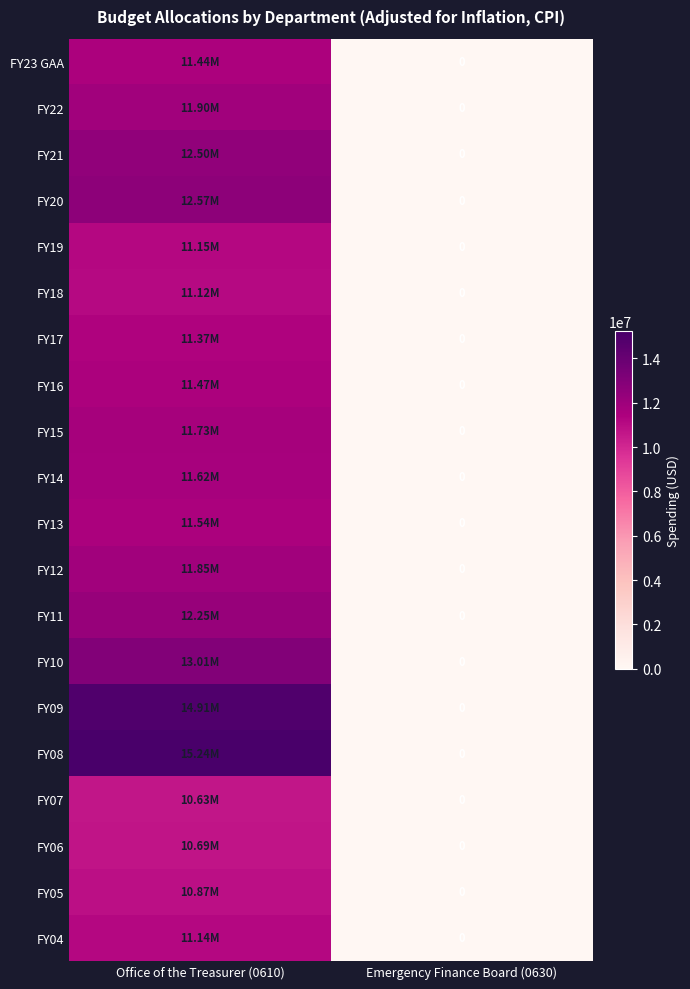

At Office of the Treasurer (0610), list the series in order from smallest to largest.

FY07, FY06, FY05, FY18, FY04, FY19, FY17, FY23 GAA, FY16, FY13, FY14, FY15, FY12, FY22, FY11, FY21, FY20, FY10, FY09, FY08